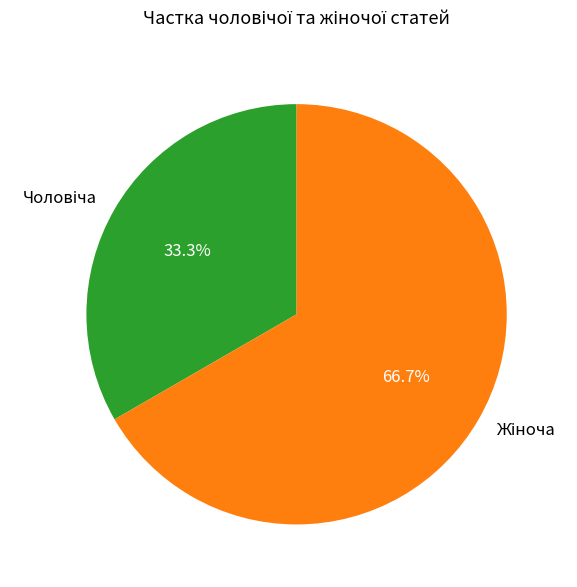

Is there any slice that represents more than half of the pie?

Yes